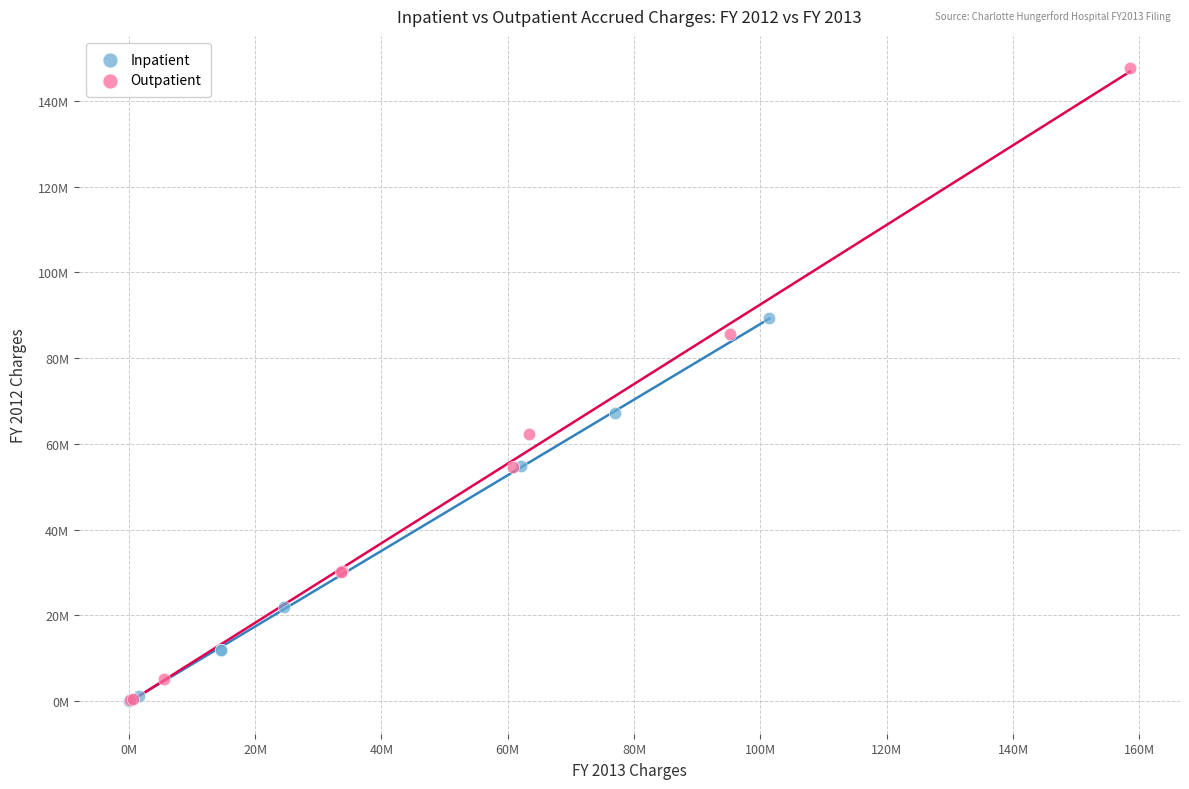

What are all the series names shown in the legend?

Inpatient, Outpatient